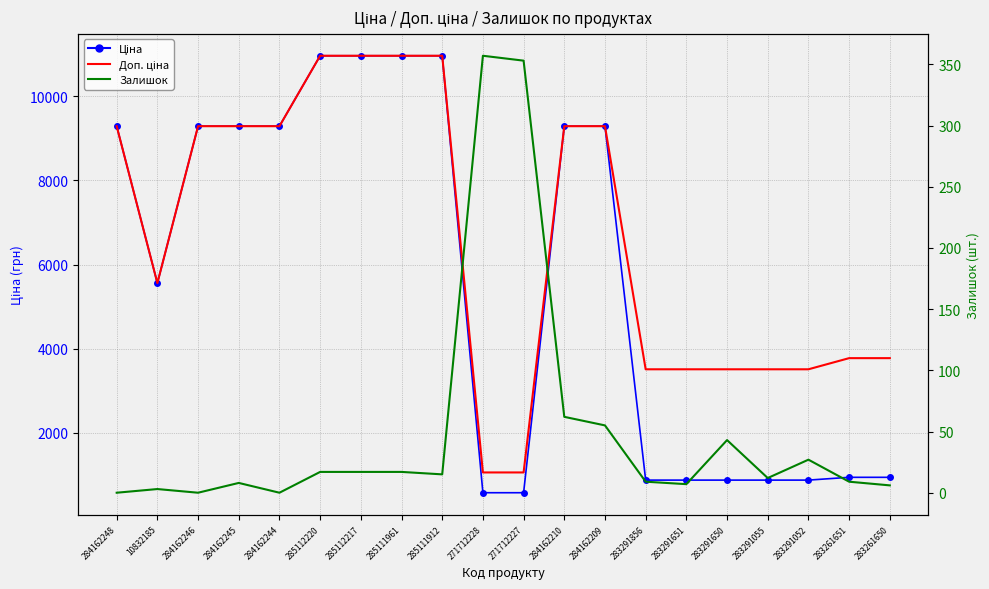

Which series has the largest range (max minus min)?

Ціна